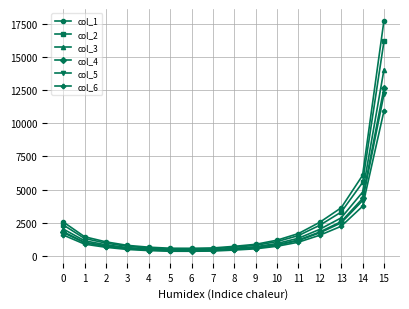

What is the value of the col_2 point at the 4th from the left?

732